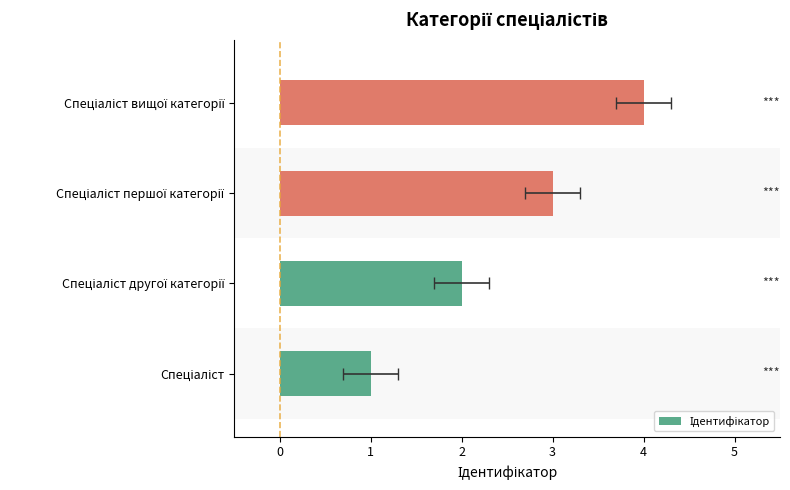

Reading left to right, transcribe all the data shown in this chart.

1	2	3	4